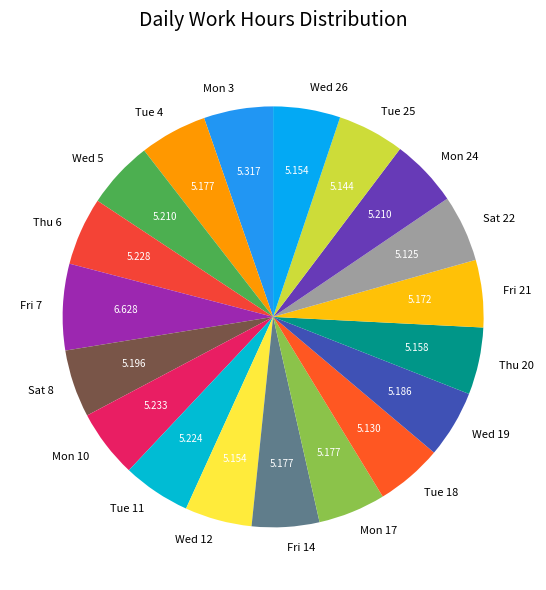

Approximately how many times larger is the value at Tue 11 compared to Mon 10?

1.0